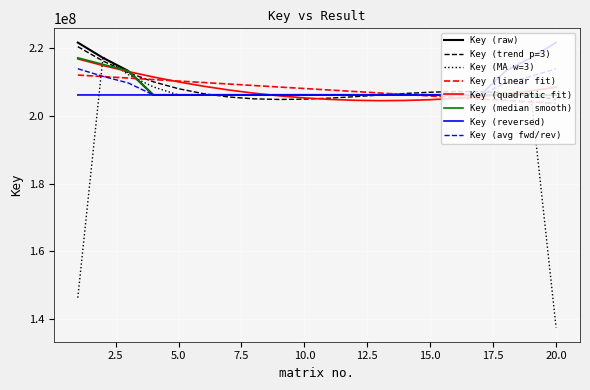

What is the maximum value shown in the chart?

221731341.0